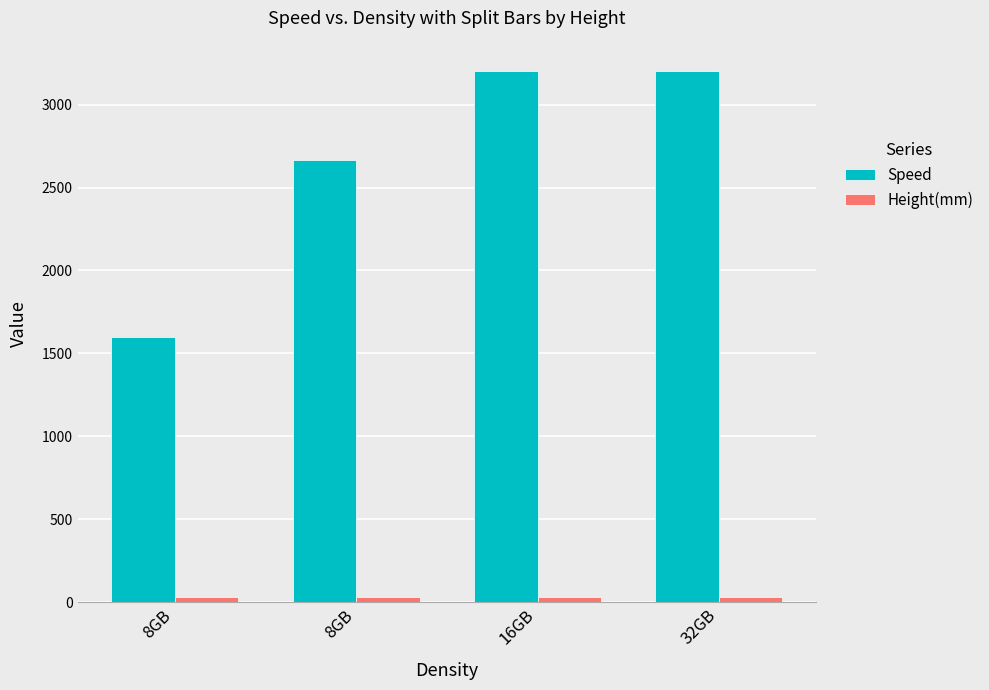

Count the number of data series in this chart.

2